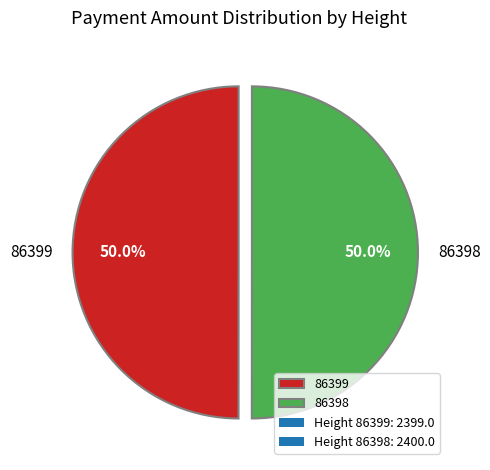

Is the sum of 86398 and 86399 greater than half?

Yes